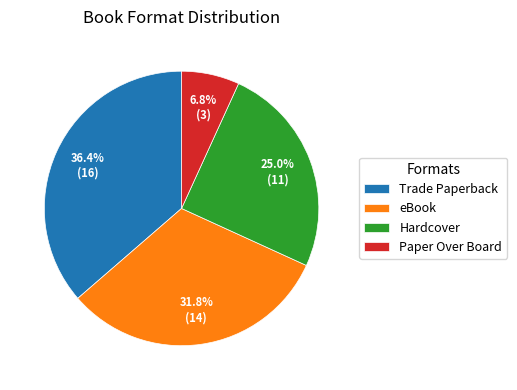

Which has a higher value, Paper Over Board or Trade Paperback?

Trade Paperback